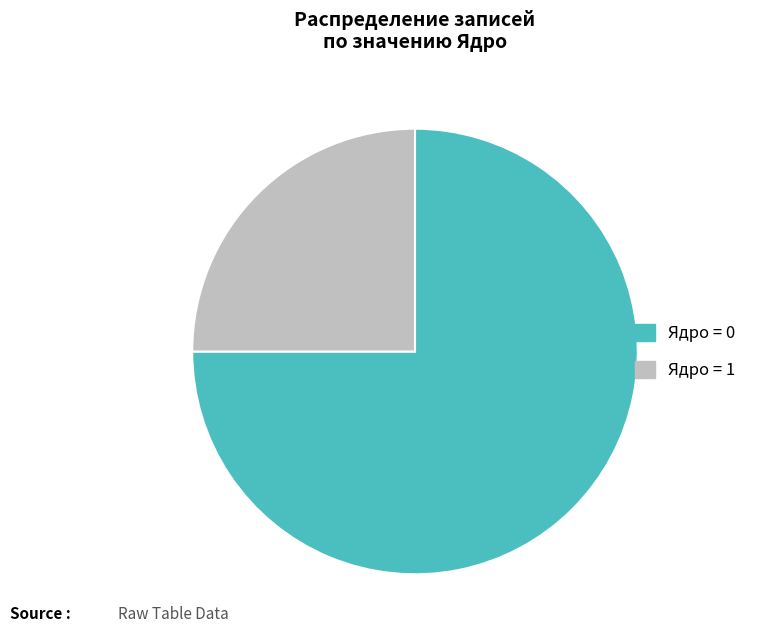

Is there any slice that represents more than half of the pie?

Yes